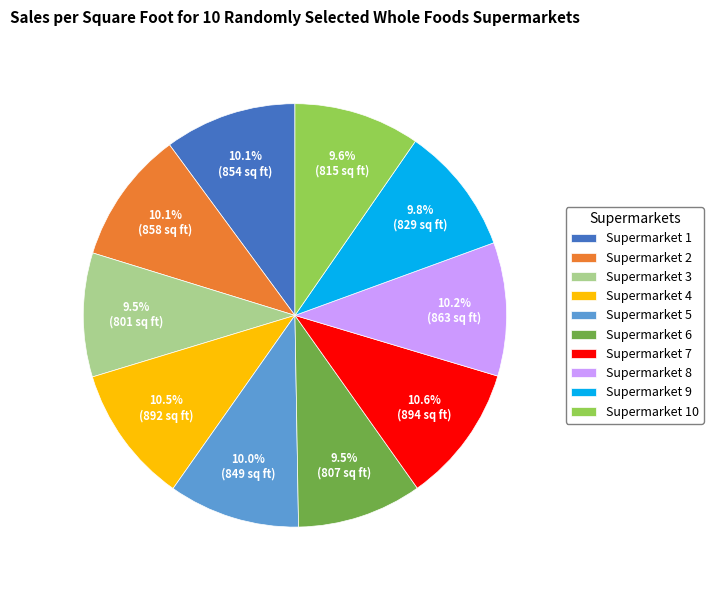

What percentage is the Supermarket 2 slice, to the nearest percent?

10%